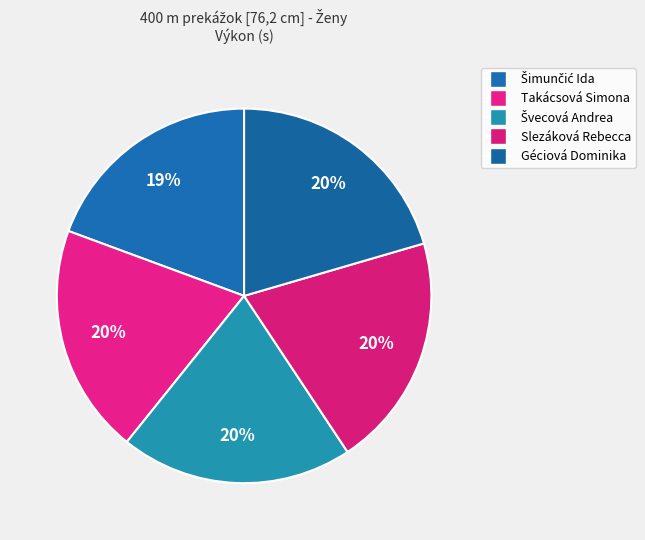

How many segments does this pie chart have?

5